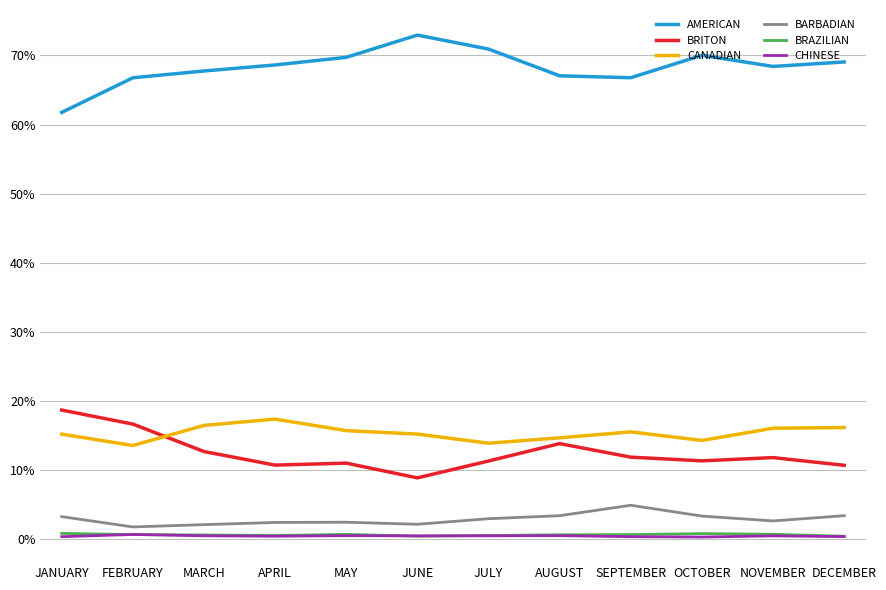

How many lines are shown in the chart?

6